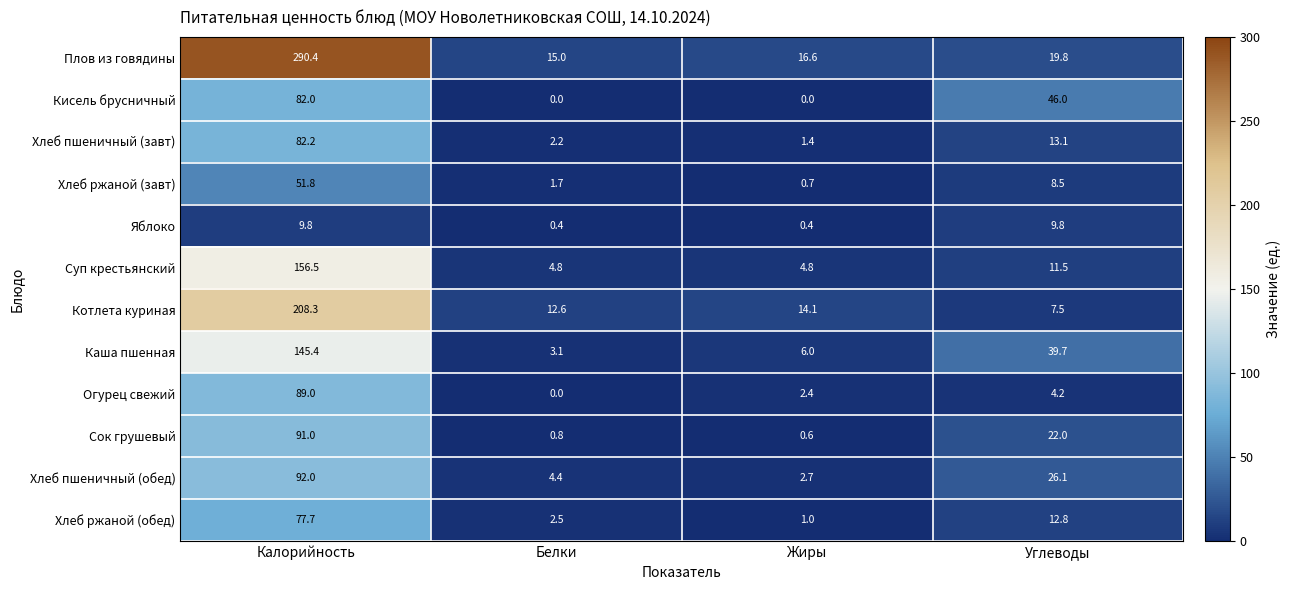

At which category is the sum across all series the highest?

Калорийность